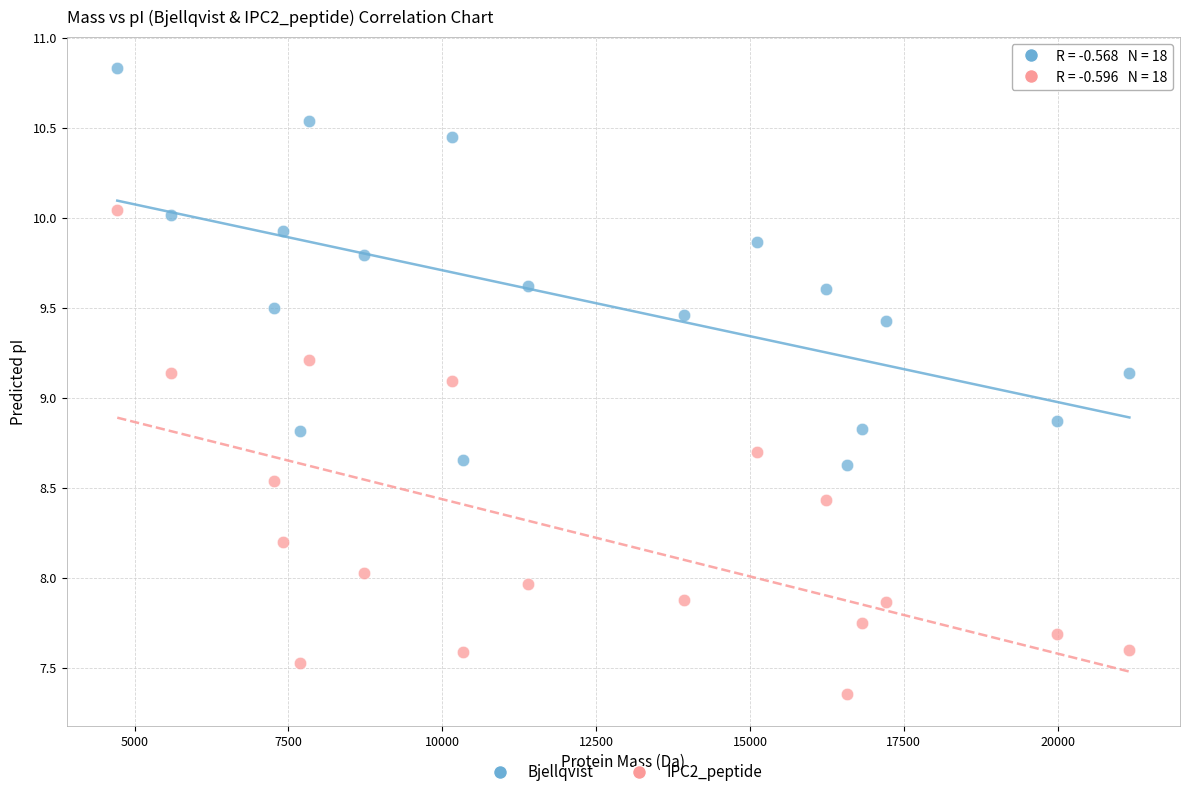

What are all the series names shown in the legend?

Bjellqvist, IPC2_peptide